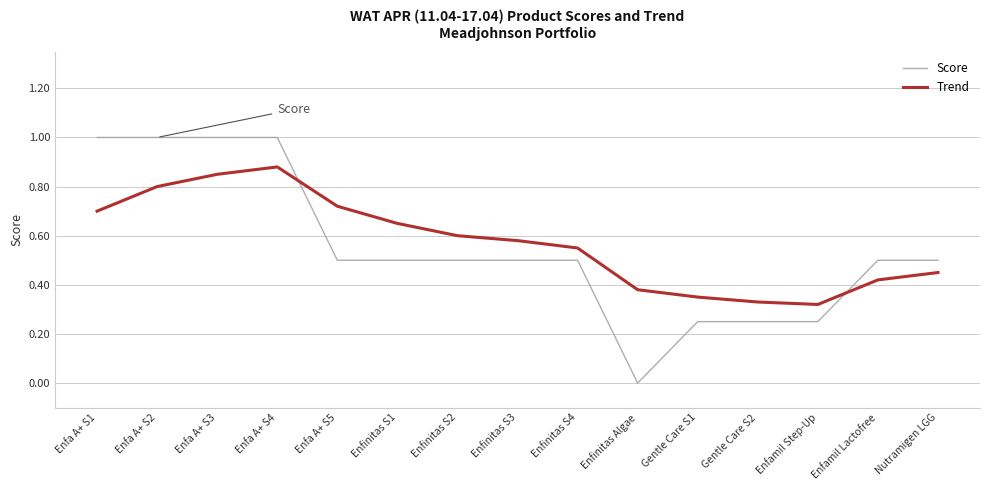

How many lines are shown in the chart?

2